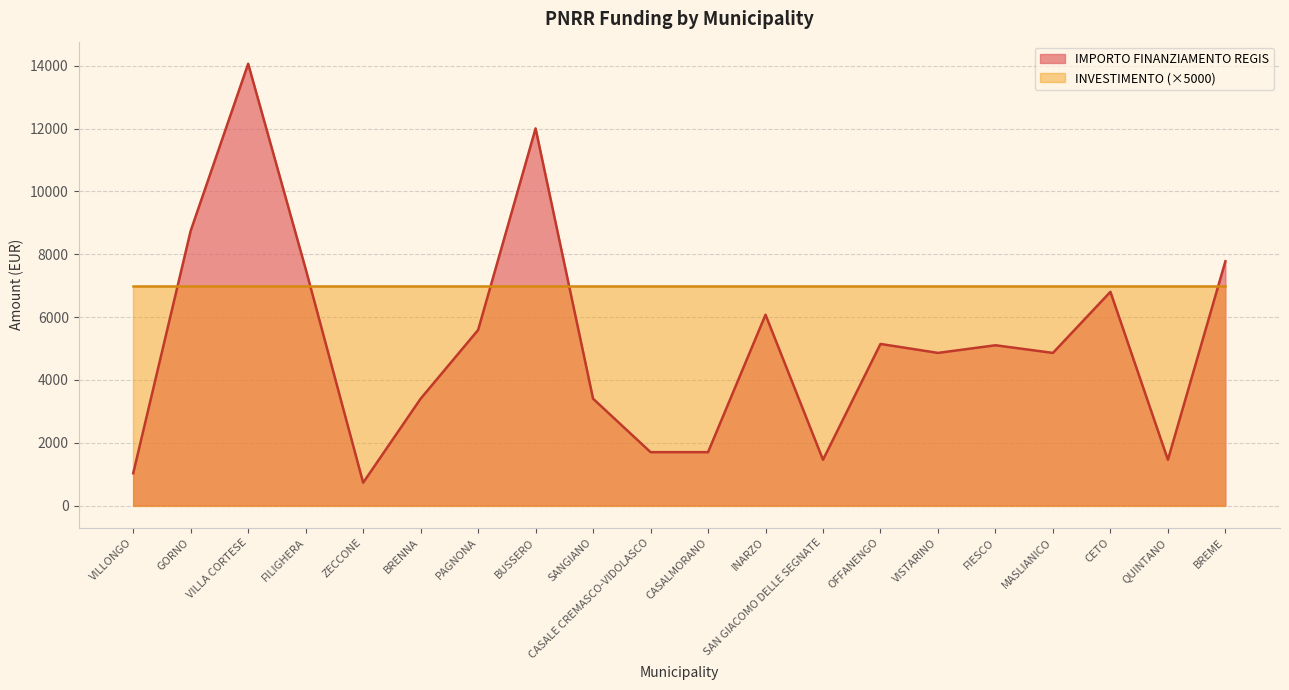

List the labels in order of value, largest first.

VILLA CORTESE, BUSSERO, GORNO, BREME, FILIGHERA, CETO, INARZO, PAGNONA, OFFANENGO, FIESCO, VISTARINO, MASLIANICO, BRENNA, SANGIANO, CASALE CREMASCO-VIDOLASCO, CASALMORANO, SAN GIACOMO DELLE SEGNATE, QUINTANO, VILLONGO, ZECCONE